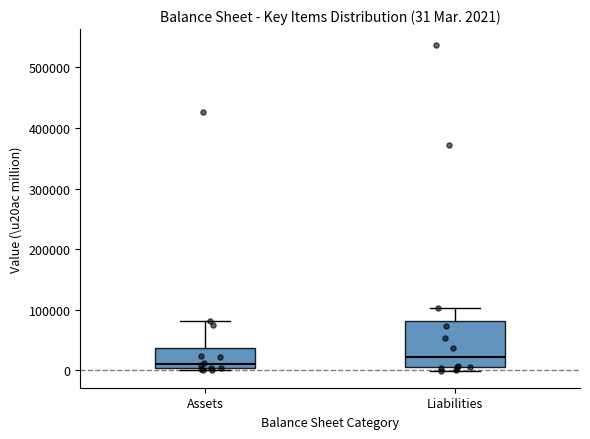

Which box has the highest median line?

Liabilities